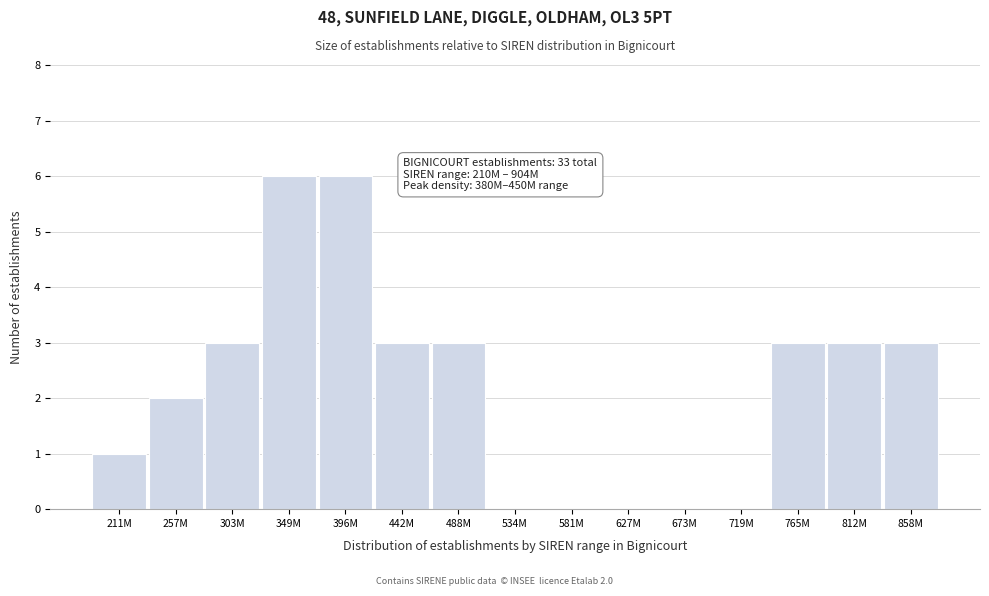

Reading left to right, what are all the values shown in this chart?

211M=1	257M=2	303M=3	349M=6	396M=6	442M=3	488M=3	534M=0	581M=0	627M=0	673M=0	719M=0	765M=3	812M=3	858M=3